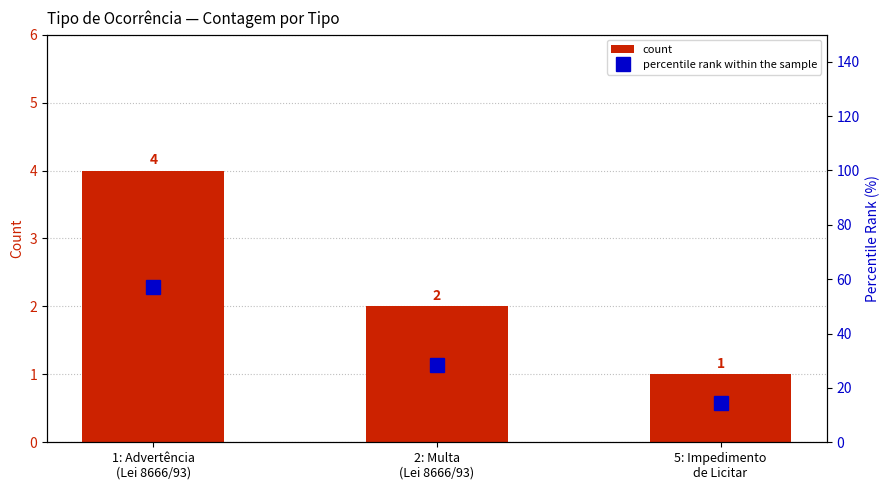

What position from the left is 1: Advertência
(Lei 8666/93)?

1